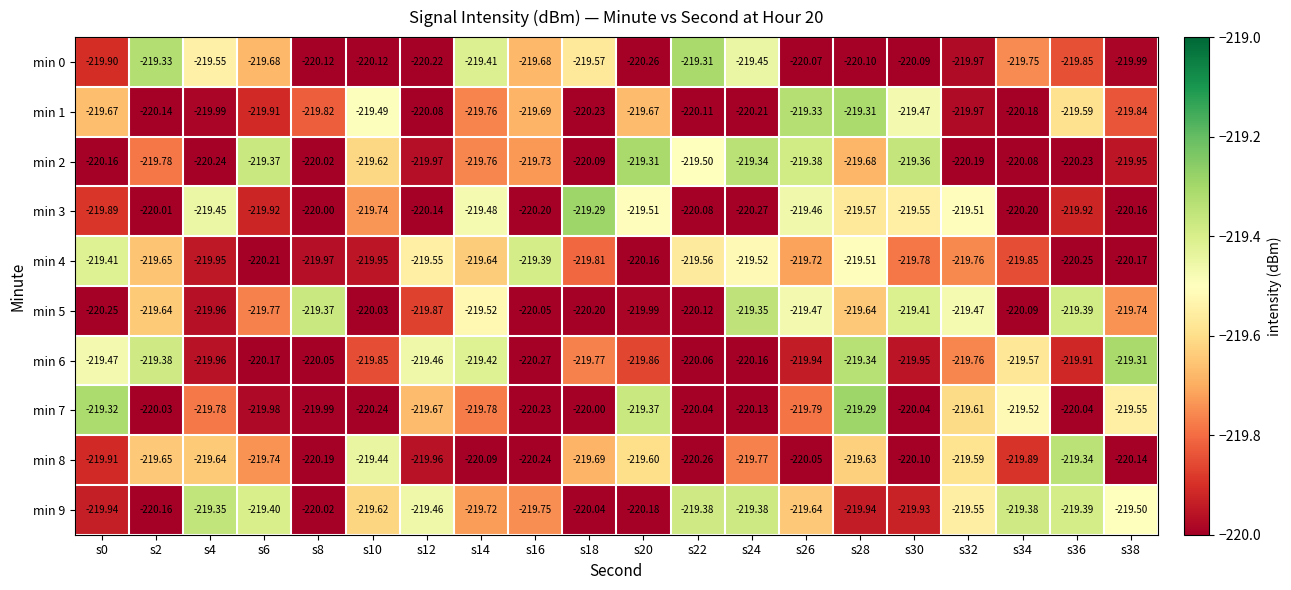

Which series has the largest total across all categories?

min 9